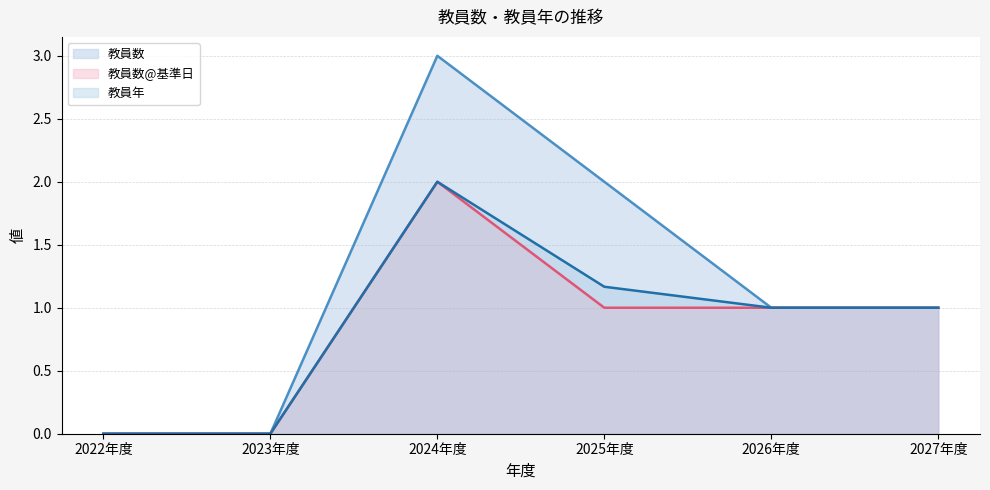

What is the average value of the 教員年 (line) series?

0.9